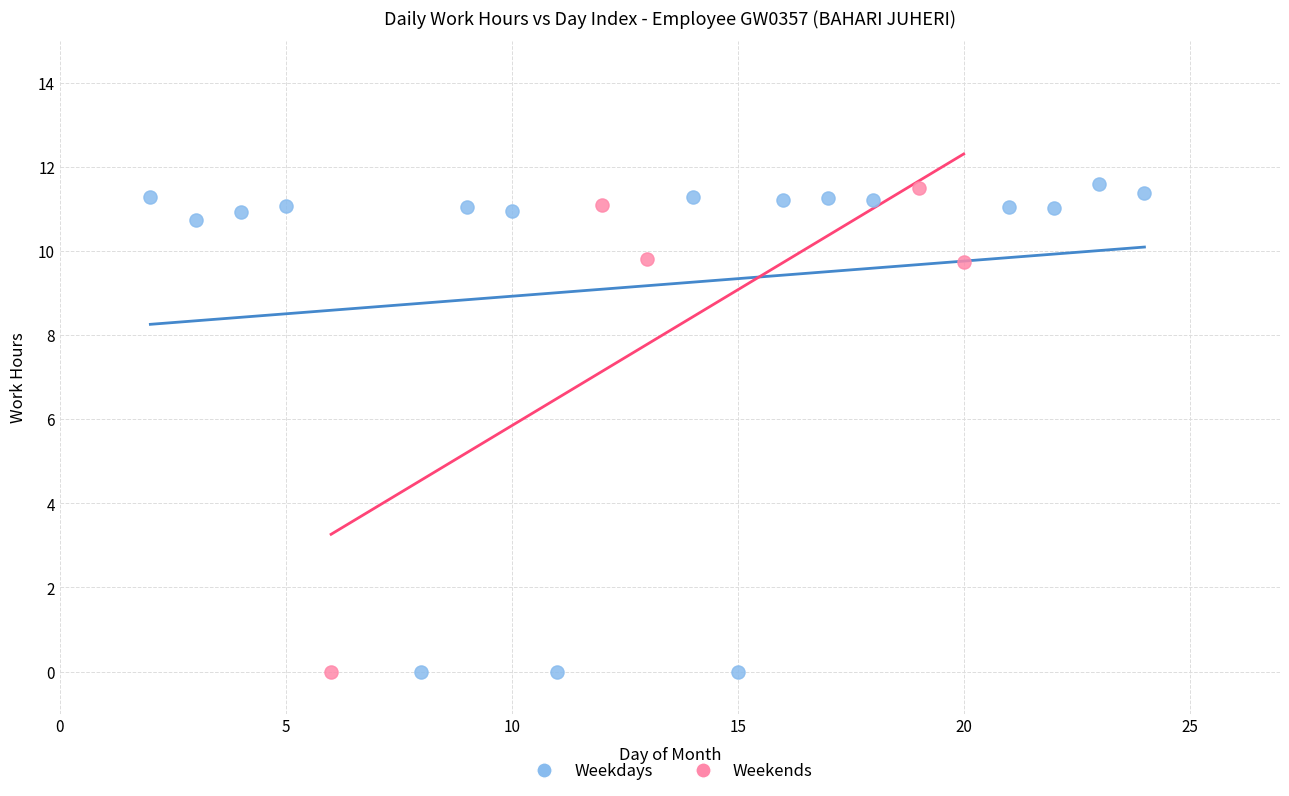

What are all the series names shown in the legend?

Weekdays, Weekends